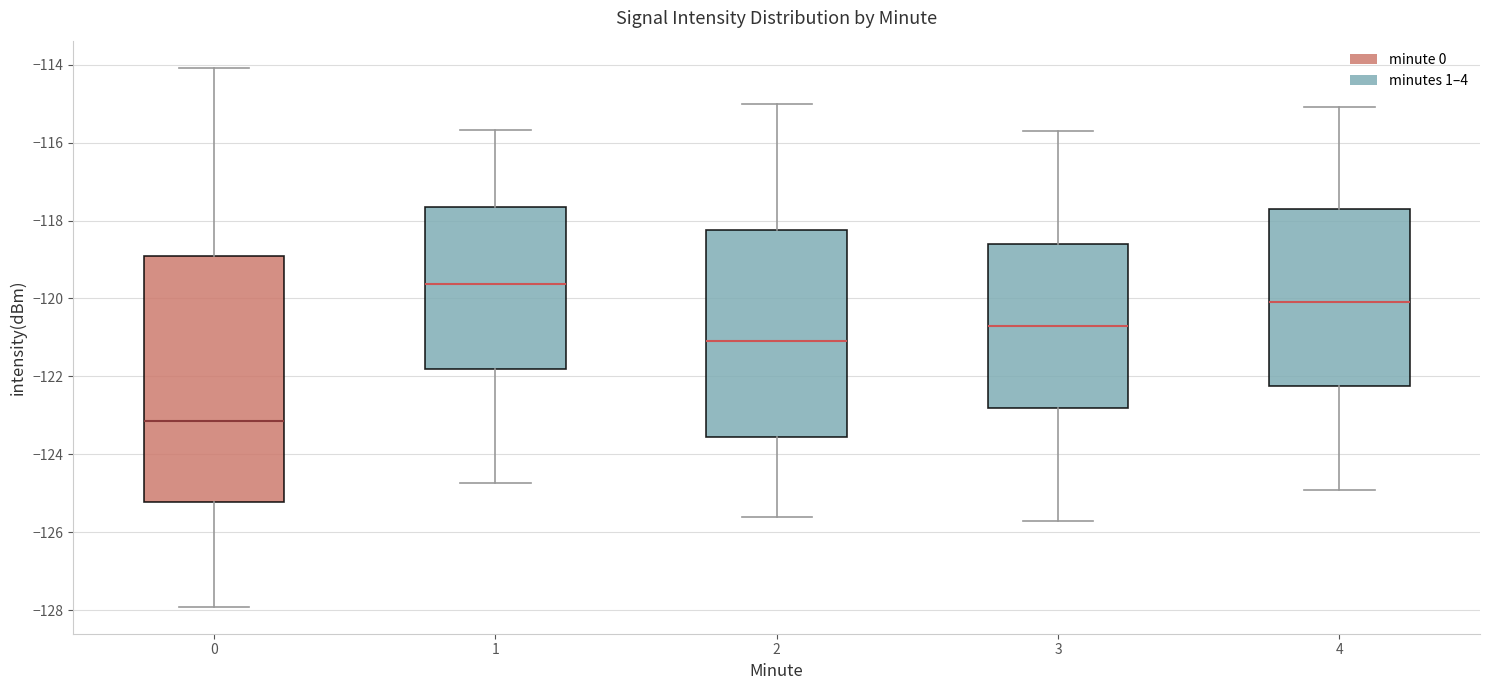

Where does the upper whisker of the box at x = 1 end on the y-axis? The values are not printed on the chart, so give them approximately, as read against the axis.

-115.6